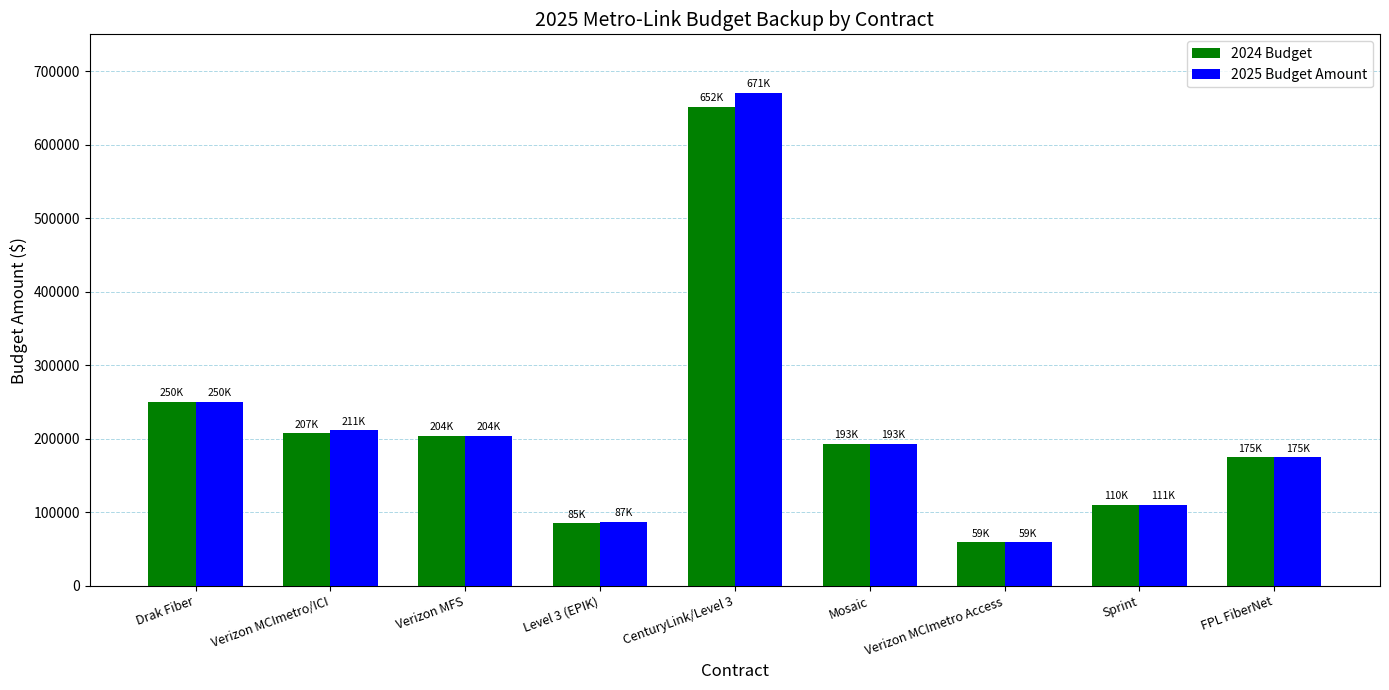

Where does the 2024 Budget series first go above 192703?

Drak Fiber